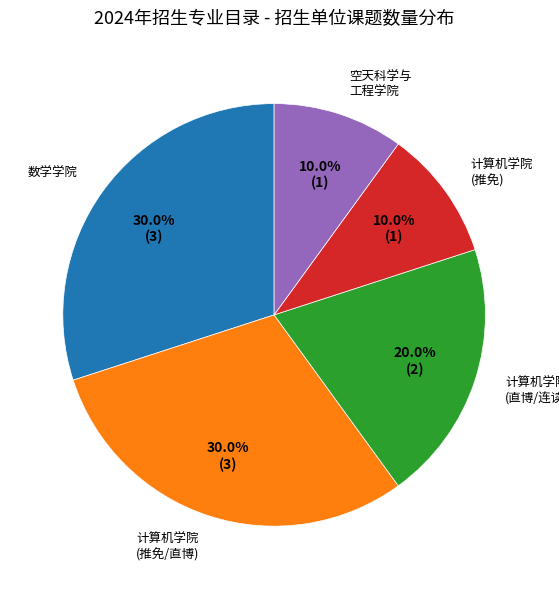

Is there a majority slice in this chart?

No